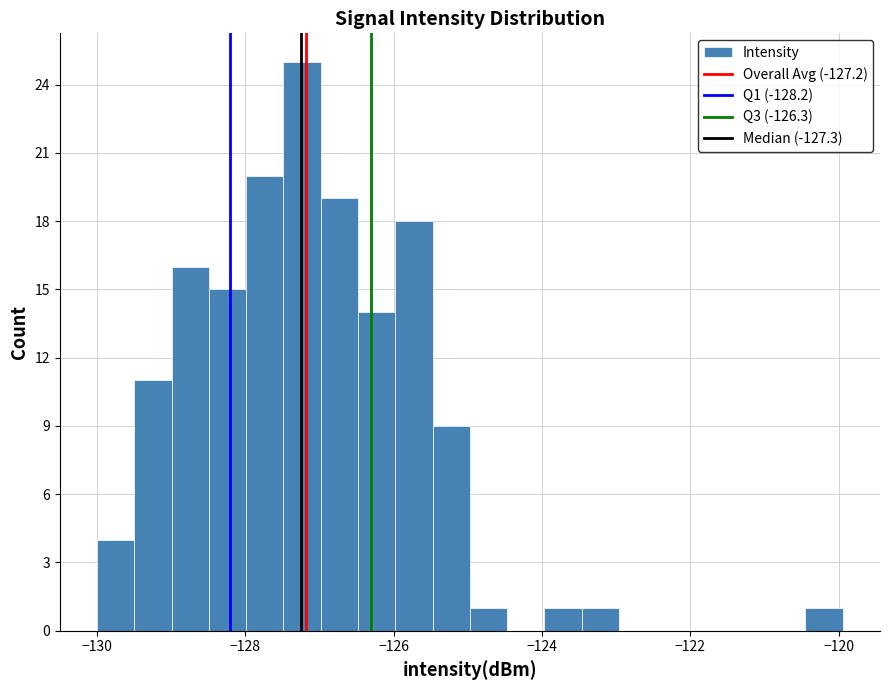

Around what value on the x-axis is the tallest bar? Give the approximate position of its centre, as read against the axis.

-127.2